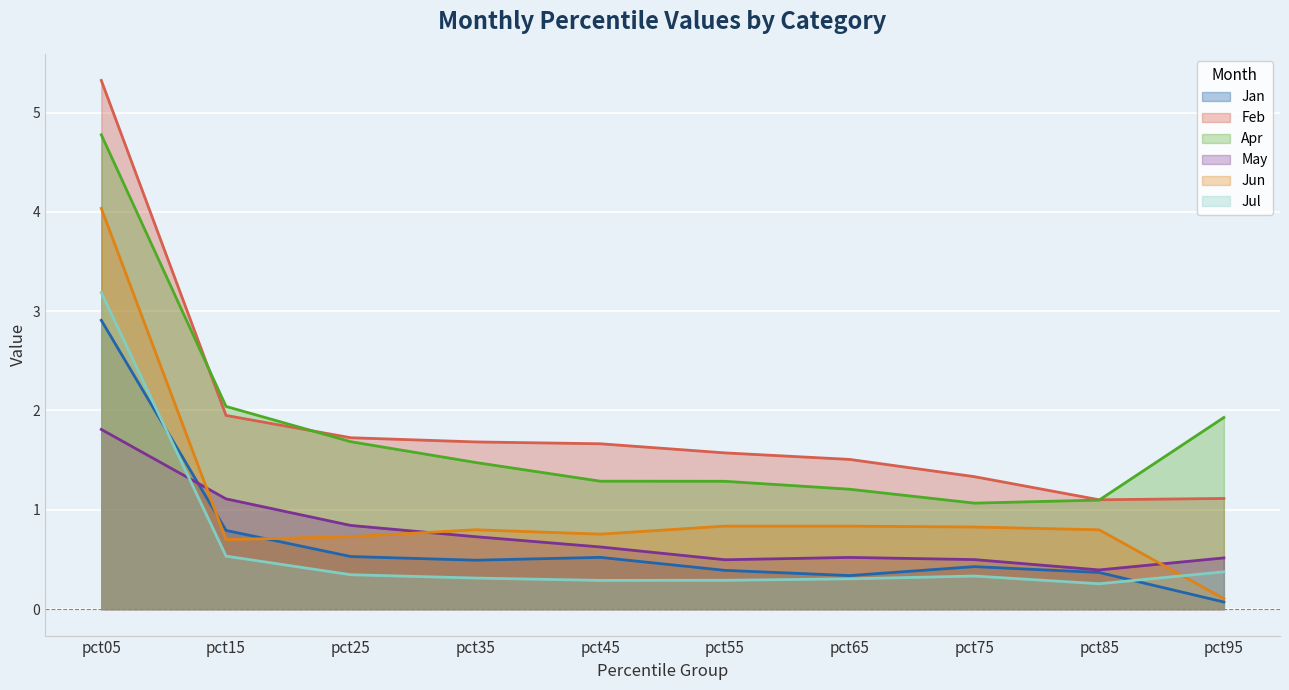

Does the chart display data point markers on the line(s)?

No